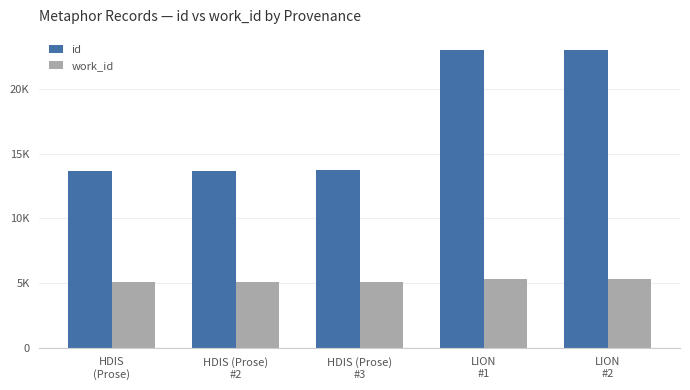

Where is work_id nearest to the value 5194?

HDIS
(Prose)